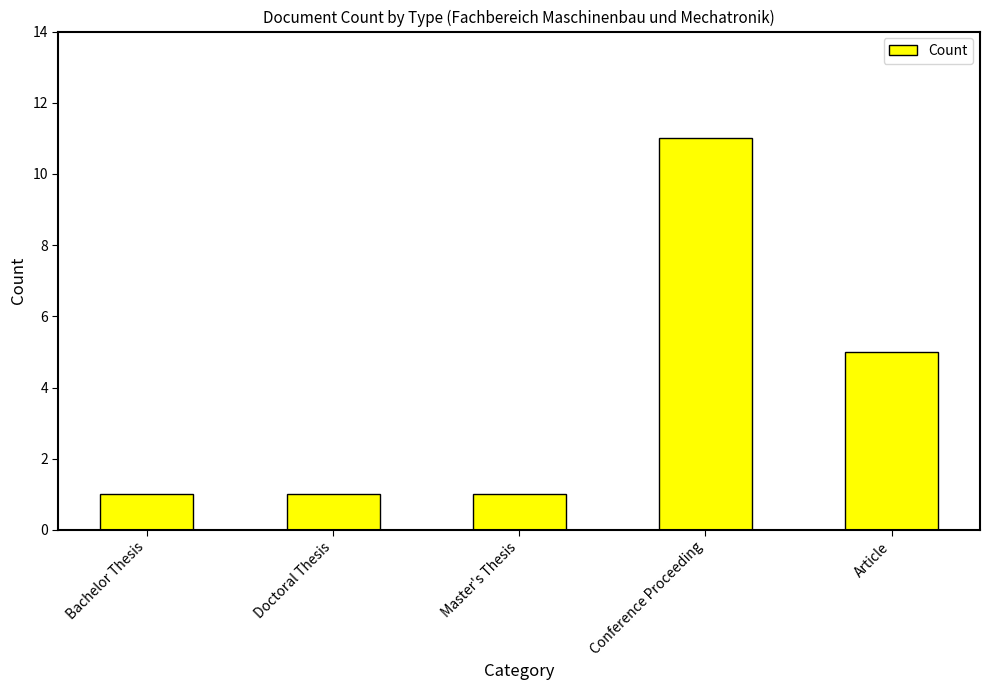

What is the smallest value displayed?

1